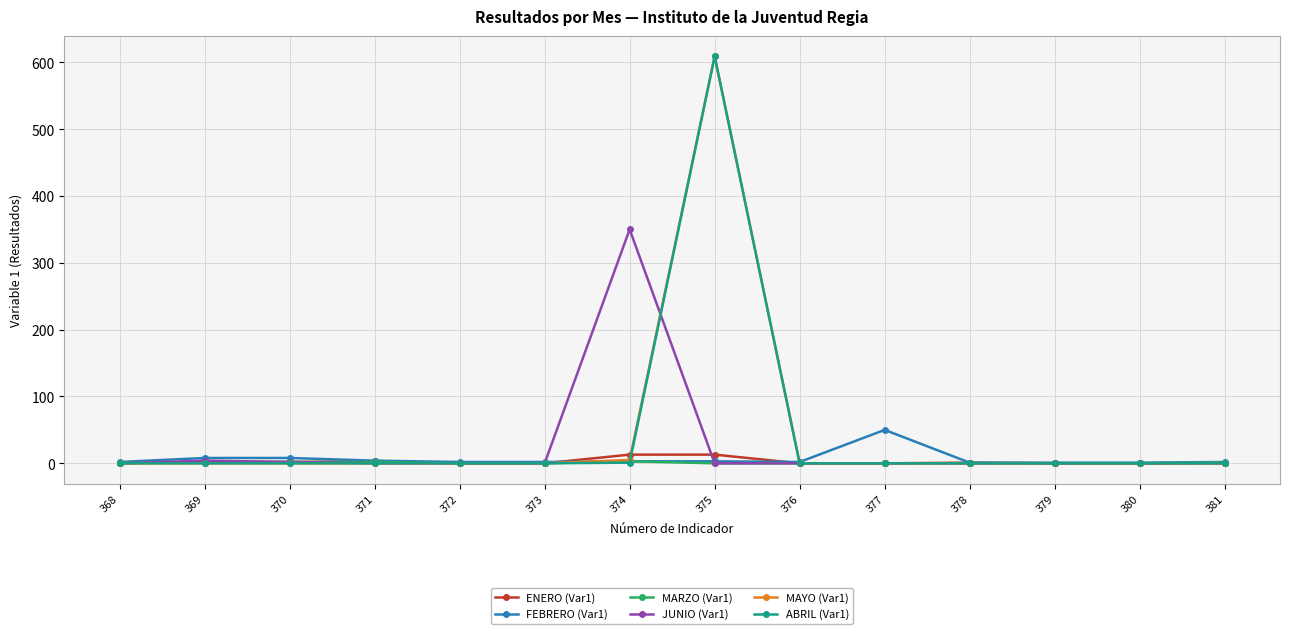

What is the spread (max minus min) of values at 377?

50